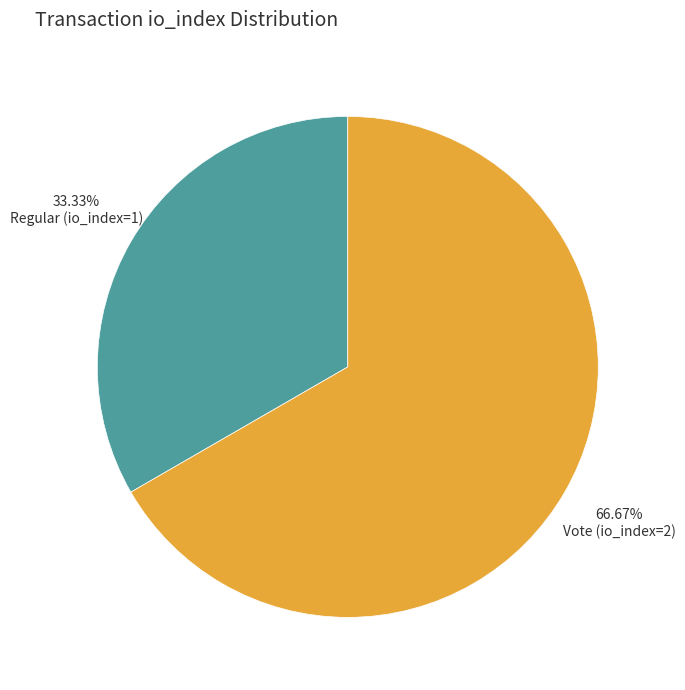

Which category accounts for the majority?

Vote (io_index=2)